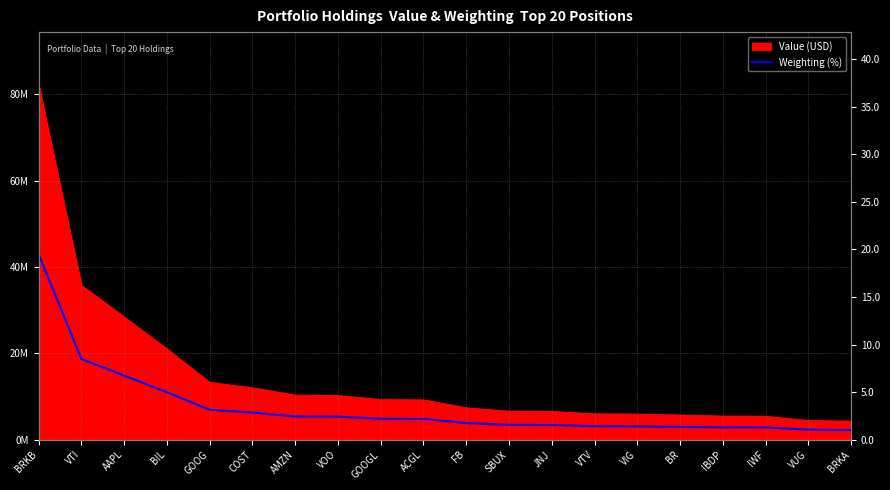

Is it true that the value at GOOG is 3.1?

True